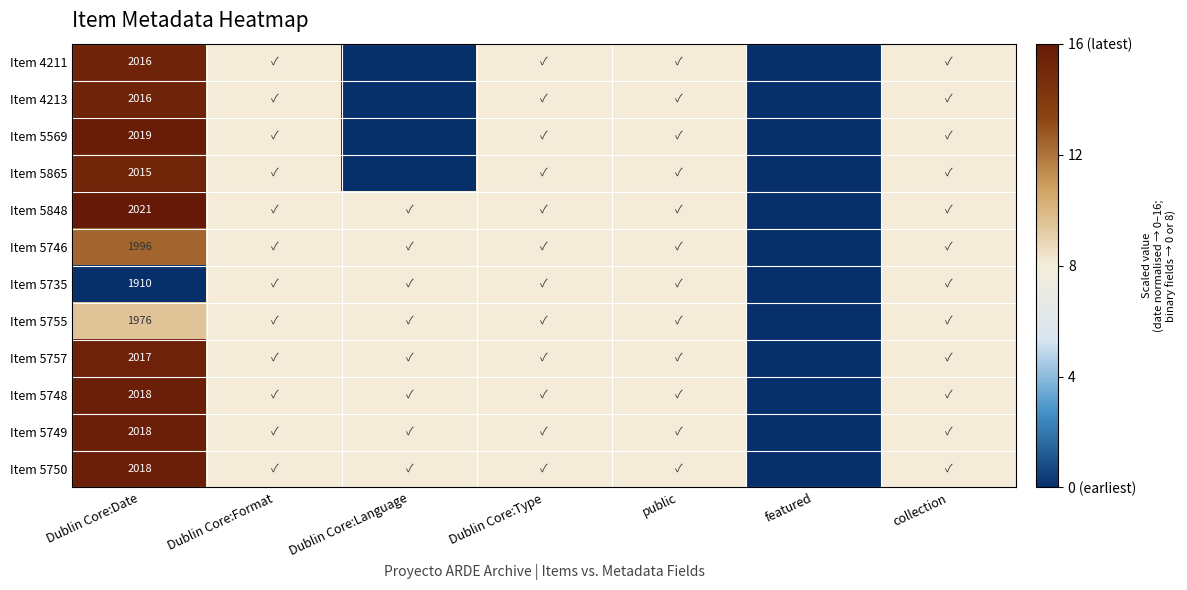

What is the spread (max minus min) of values at Dublin Core:Date?

111